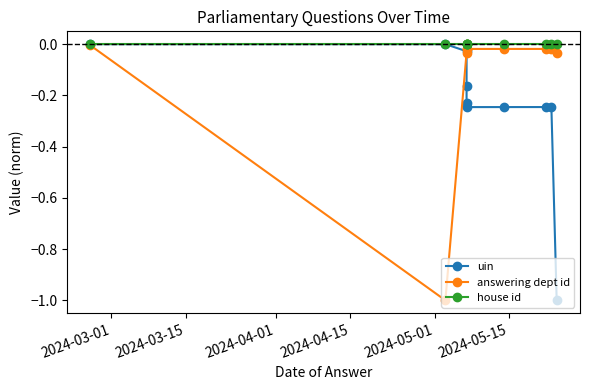

Reading right to left, transcribe all the data shown in this chart.

uin: -1.0	-0.2	-0.2	-0.2	-0.2	-0.2	-0.2	-0.0	0.0	-0.0
answering dept id: -0.0	-0.0	-0.0	-0.0	-0.0	-0.0	0.0	-0.0	-1.0	-0.0
house id: 0.0	0.0	0.0	0.0	0.0	0.0	0.0	0.0	0.0	0.0